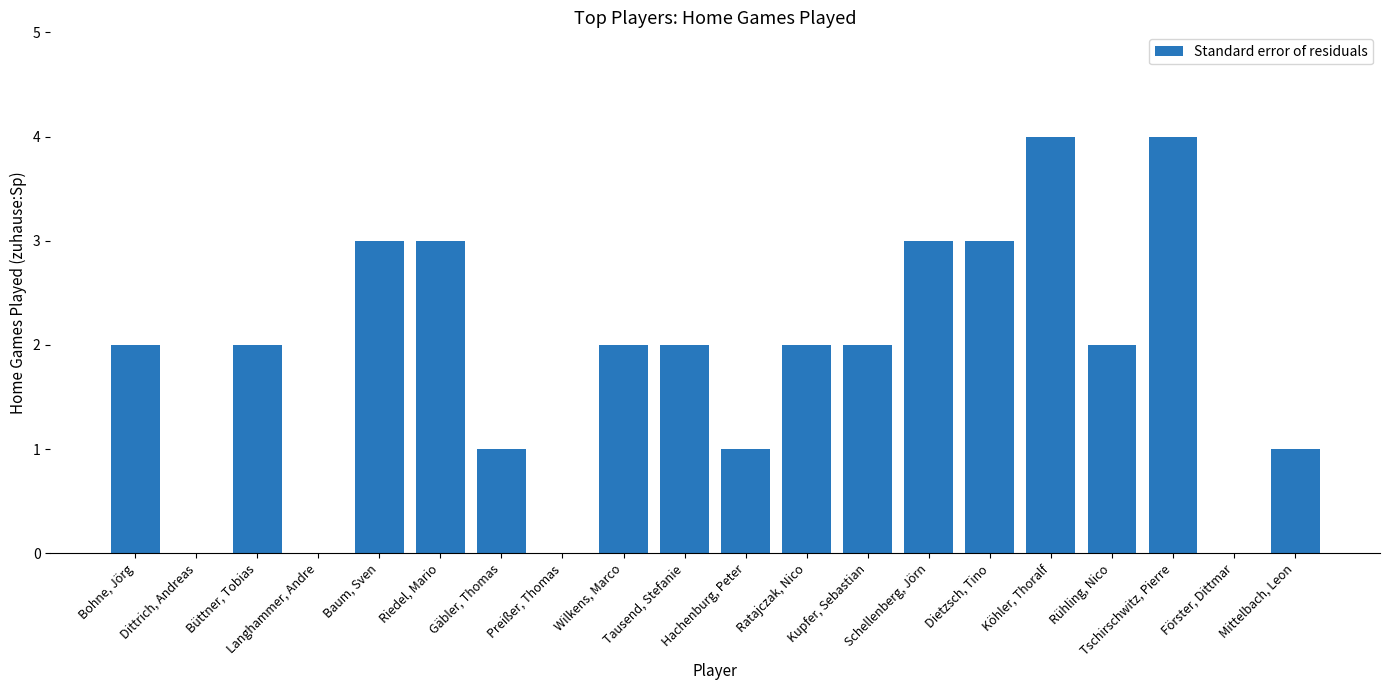

What is the sum of all values?

37